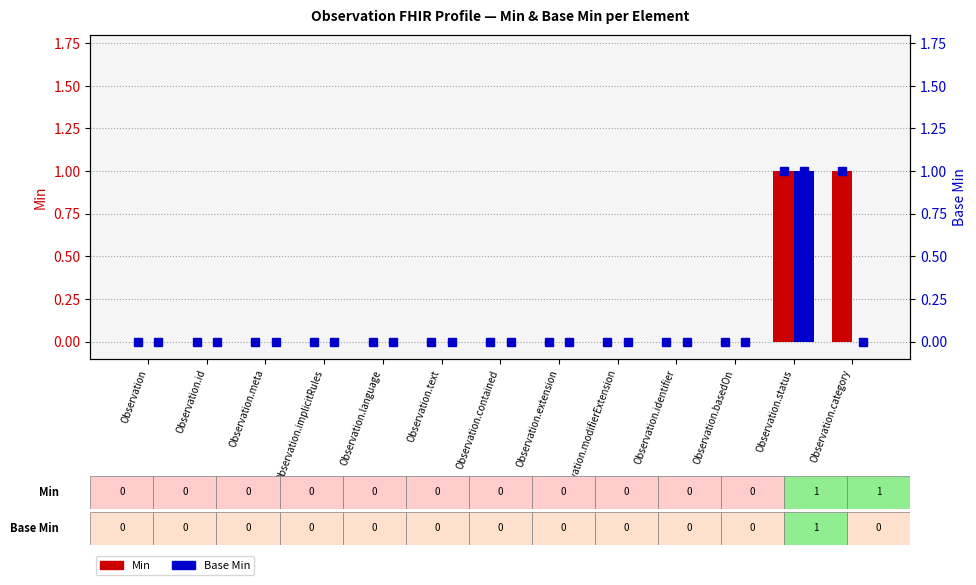

Reading right to left, list all the values displayed in this chart.

Min: Observation.category=1	Observation.status=1	Observation.basedOn=0	Observation.identifier=0	Observation.modifierExtension=0	Observation.extension=0	Observation.contained=0	Observation.text=0	Observation.language=0	Observation.implicitRules=0	Observation.meta=0	Observation.id=0	Observation=0
Base Min: Observation.category=0	Observation.status=1	Observation.basedOn=0	Observation.identifier=0	Observation.modifierExtension=0	Observation.extension=0	Observation.contained=0	Observation.text=0	Observation.language=0	Observation.implicitRules=0	Observation.meta=0	Observation.id=0	Observation=0